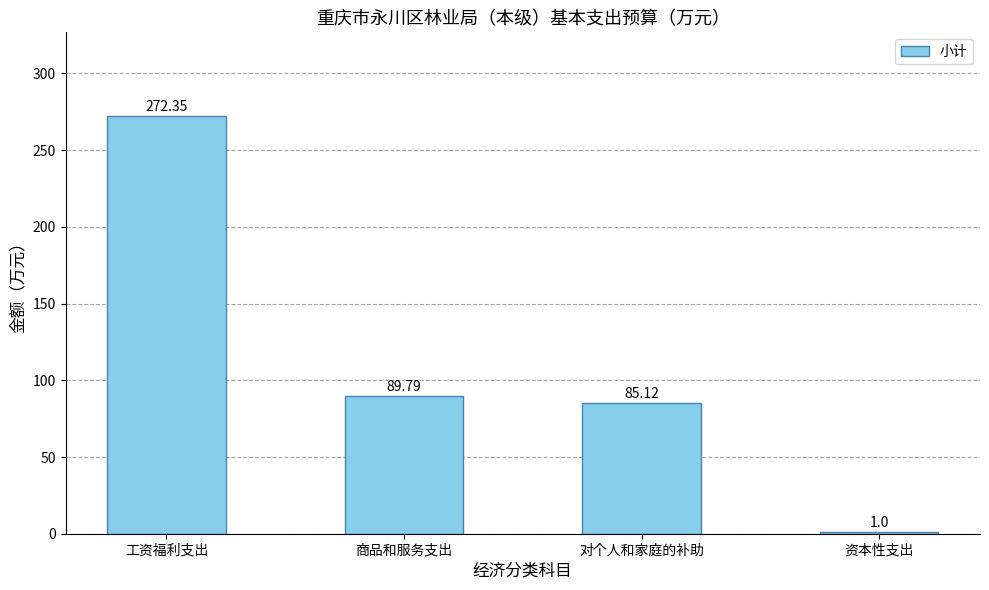

What is the change in value from 对个人和家庭的补助 to 资本性支出?

-84.1